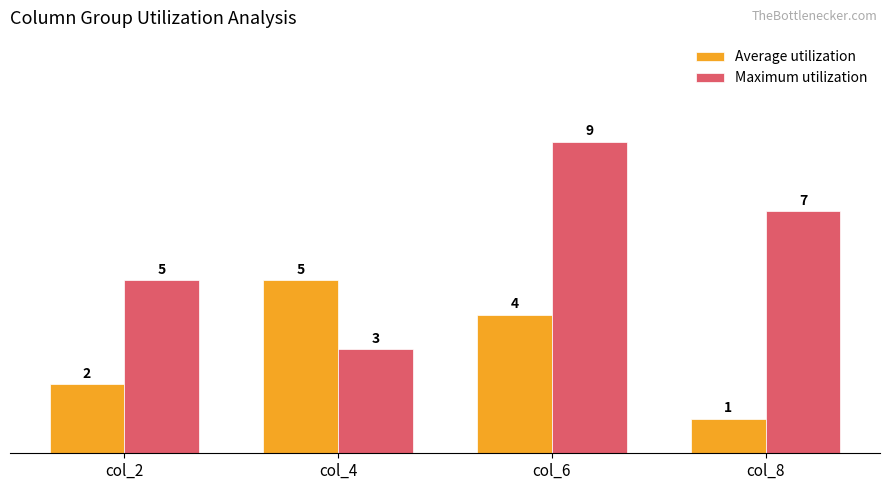

Is it true that Maximum utilization equals 5 at col_6?

False